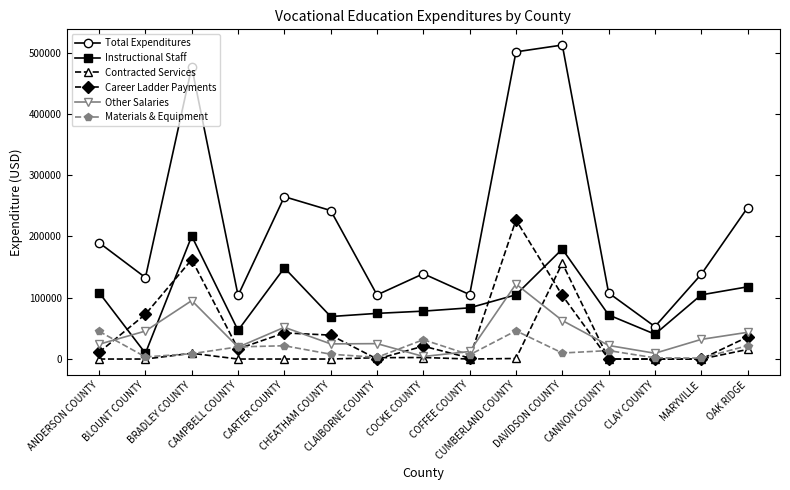

What is the average value of the Contracted Services series?

12467.5